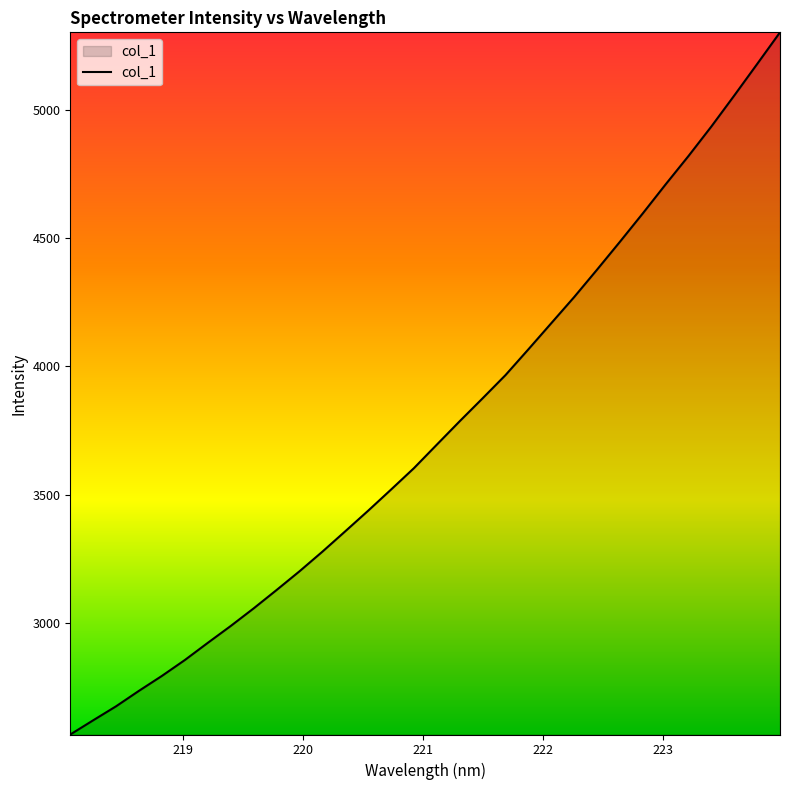

What is the difference between the maximum and minimum values?

2734.2